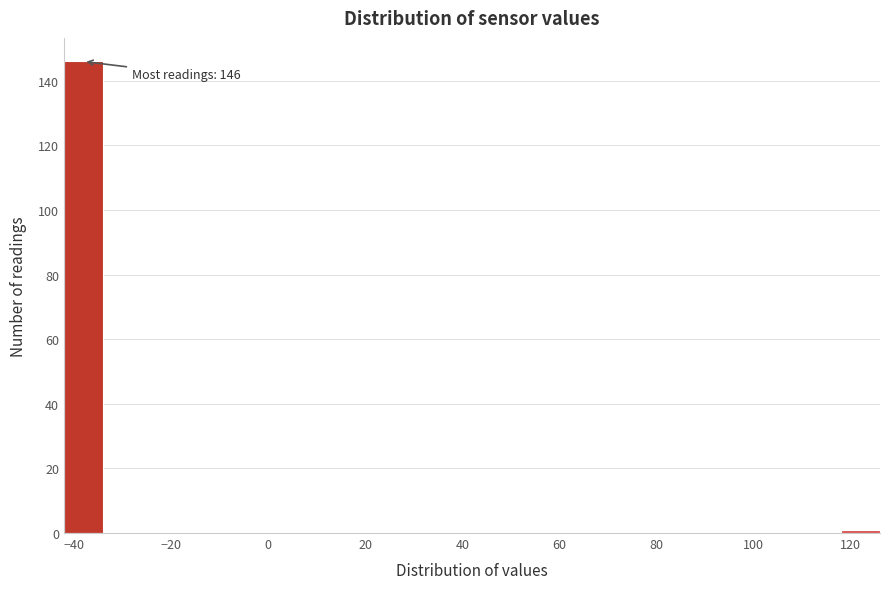

Over which range of the x-axis is the bar tallest?

-42 to -34